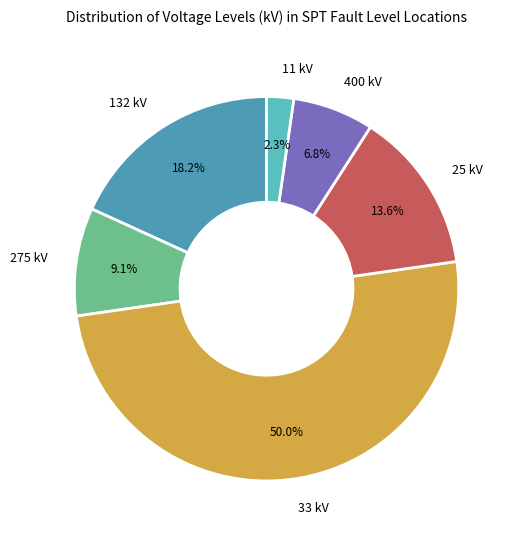

True or false: 11 kV accounts for 11% of the total.

False